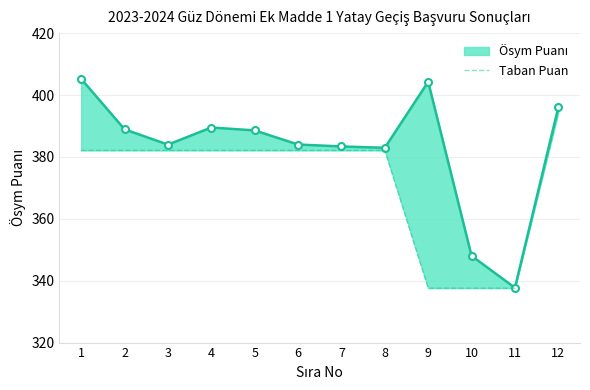

Which category has the lowest value across all series?

9